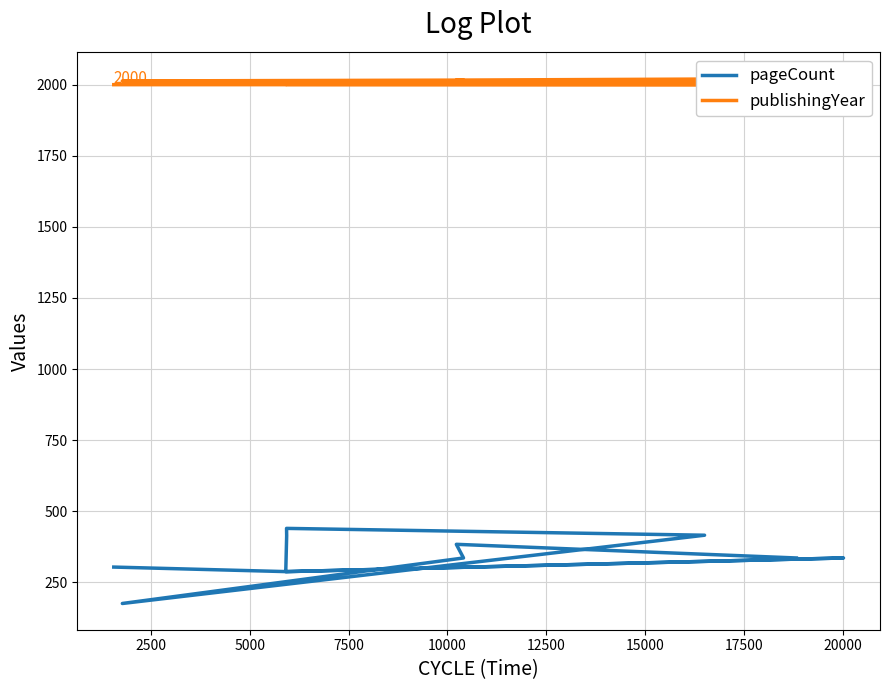

What value does the publishingYear series have at 5000, to the nearest 5?

2000